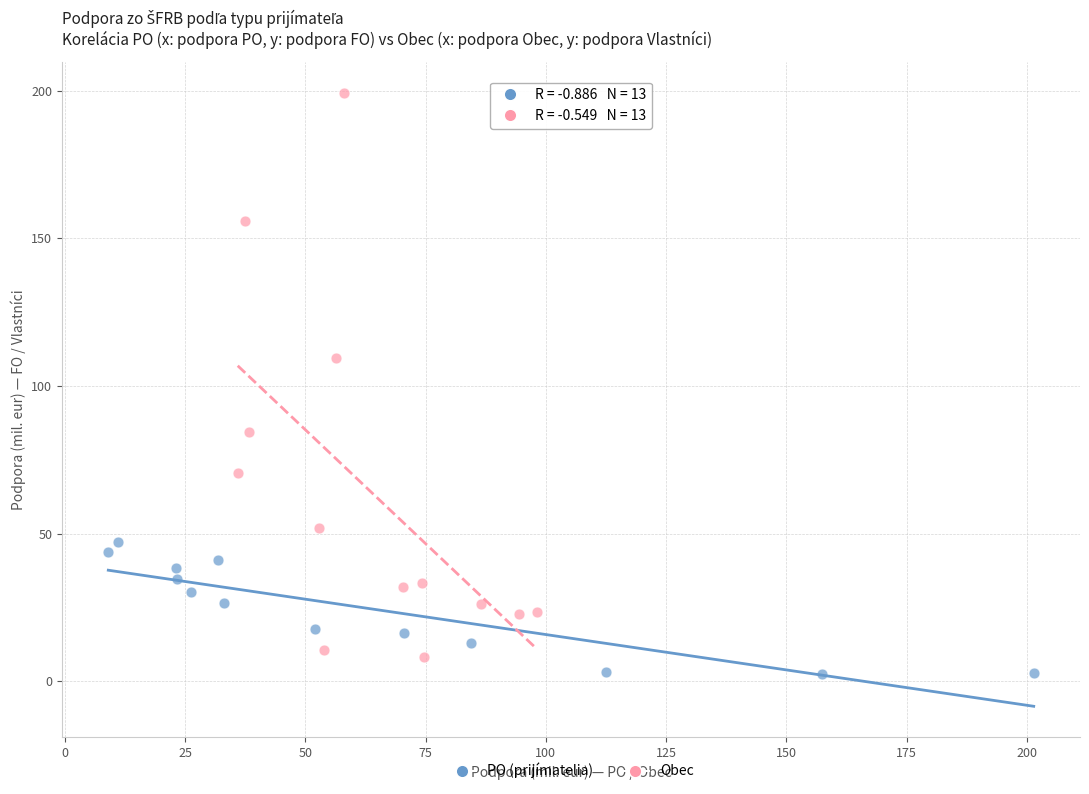

Which series contains the highest Y value?

Obec